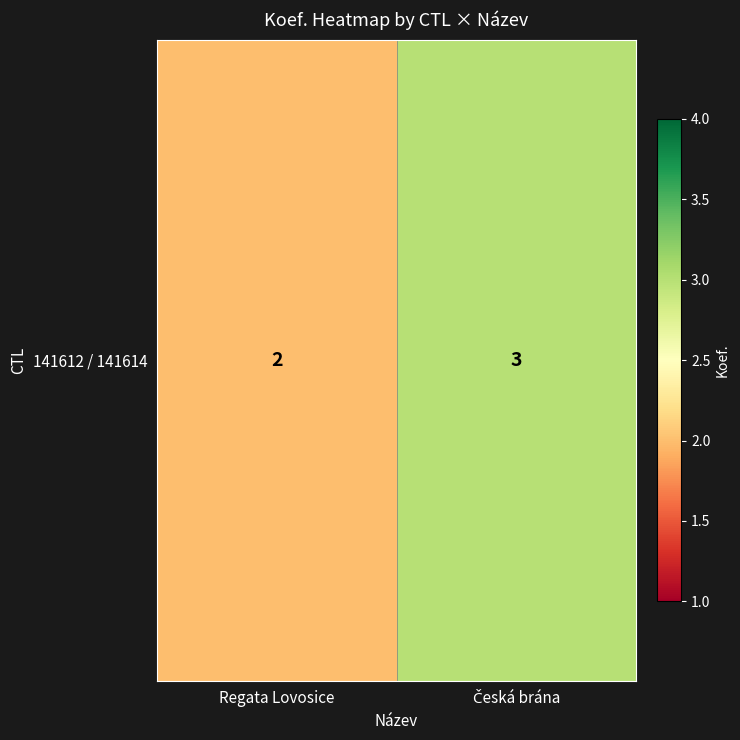

List the labels in order of value, smallest first.

Regata Lovosice, Česká brána